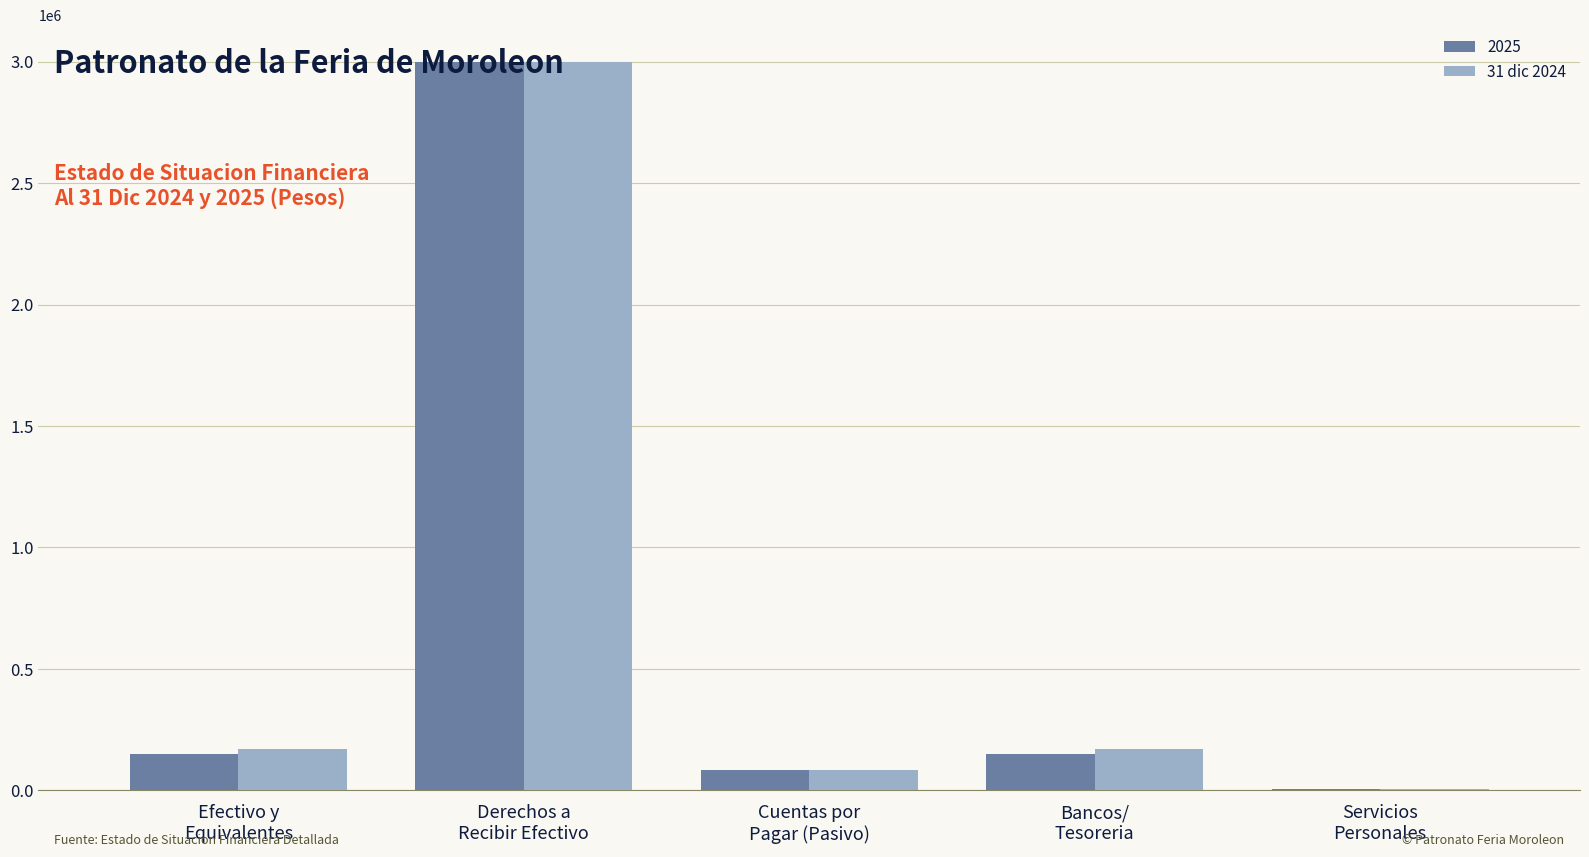

What is the sum of all 2025 values?

3388719.2